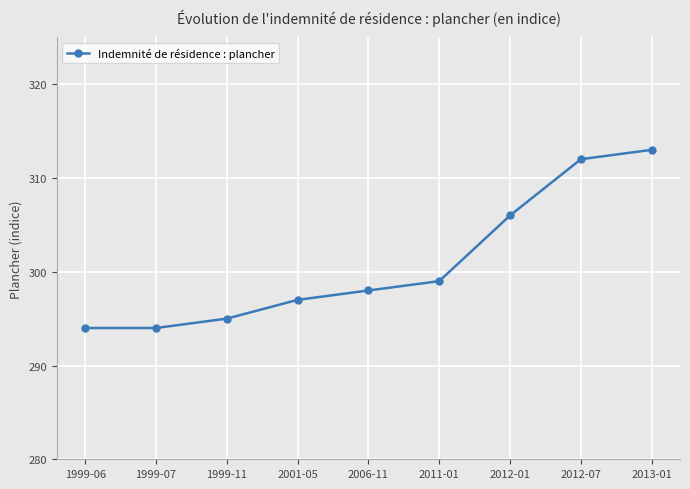

What is the sum of all values?

2708